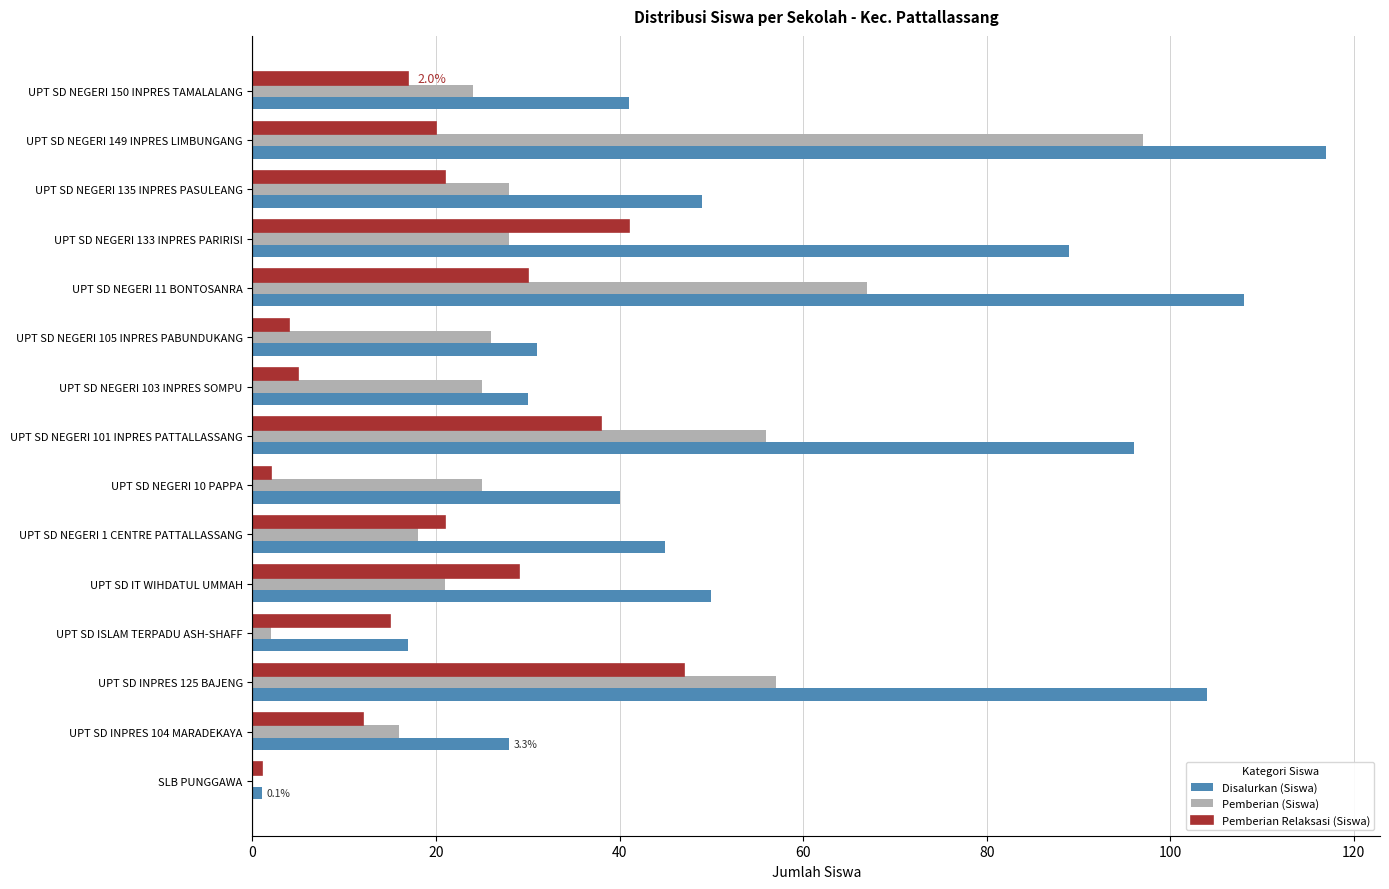

Which label corresponds to the largest value in the chart?

UPT SD NEGERI 149 INPRES LIMBUNGANG